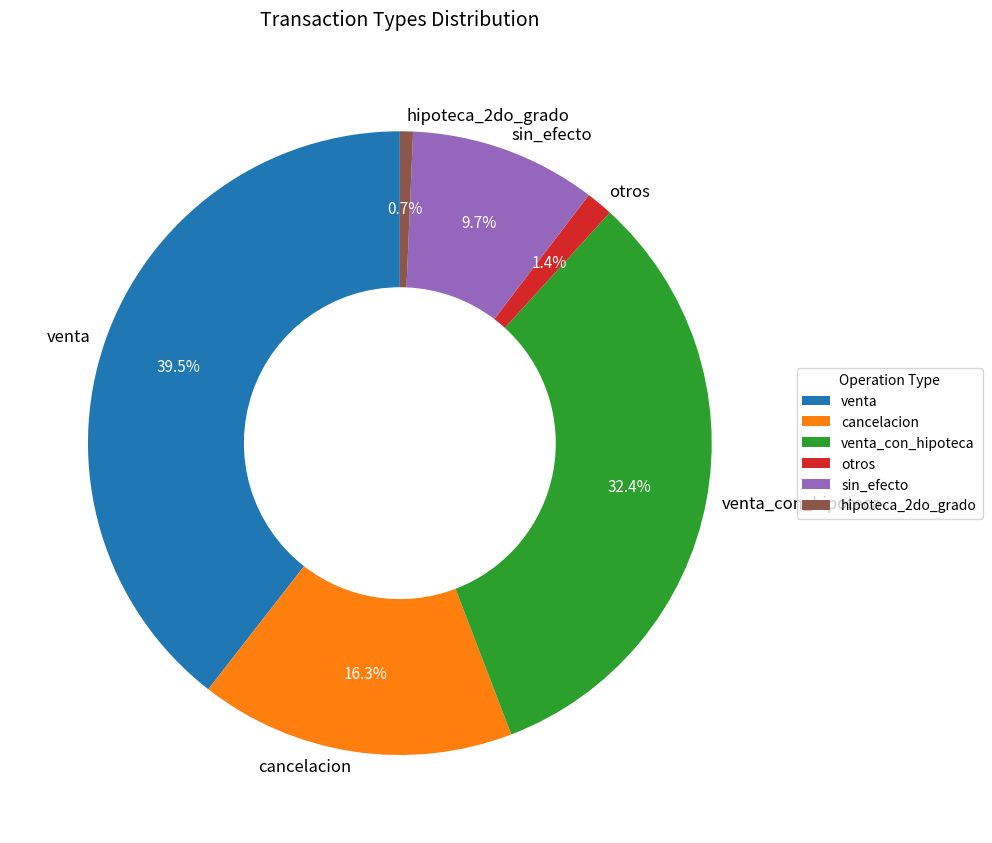

To the nearest percent, what is the combined percentage of venta and hipoteca_2do_grado?

40%